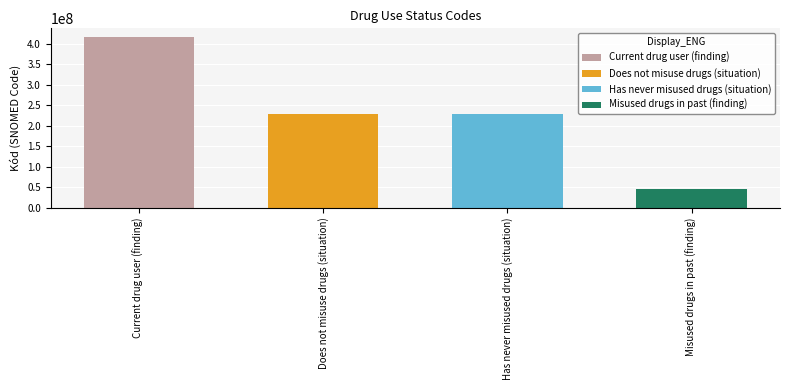

Is it true that the value at Does not misuse drugs (situation) is 370528466?

False